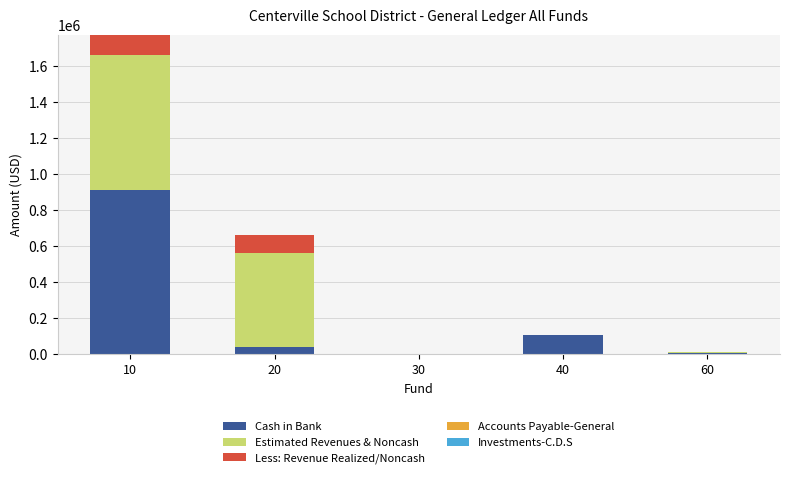

At which category is the sum across all series the highest?

10